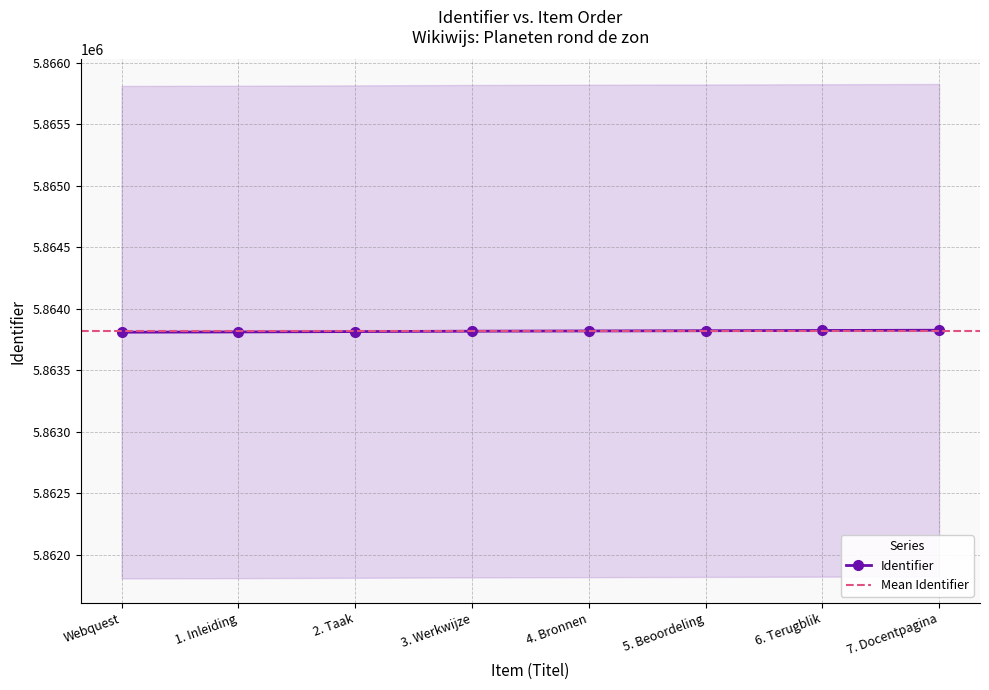

Count the number of values greater than 5863820.

3